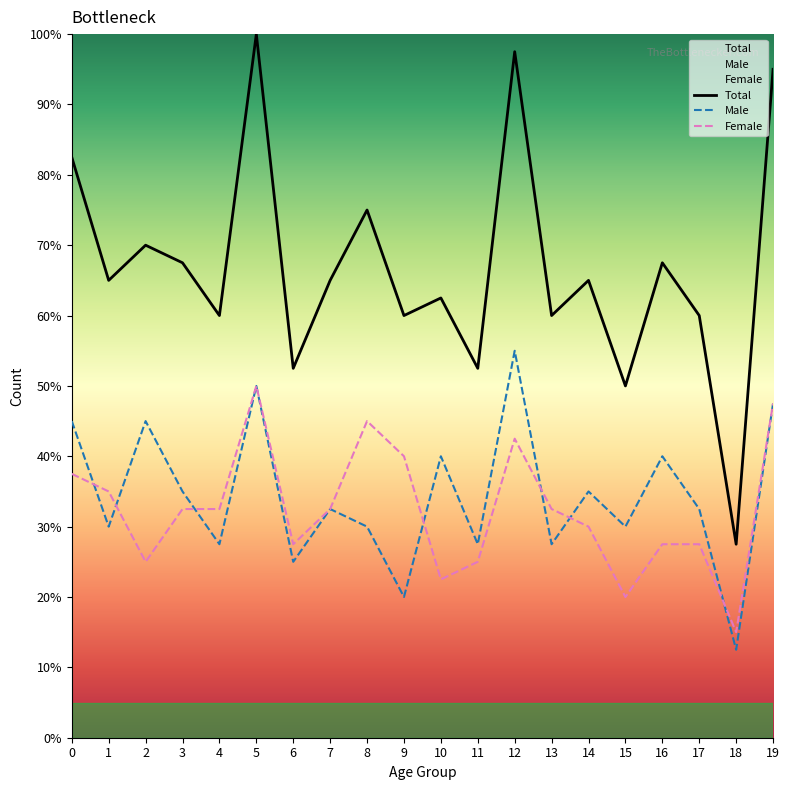

What is the average value of the Female series?

32.4